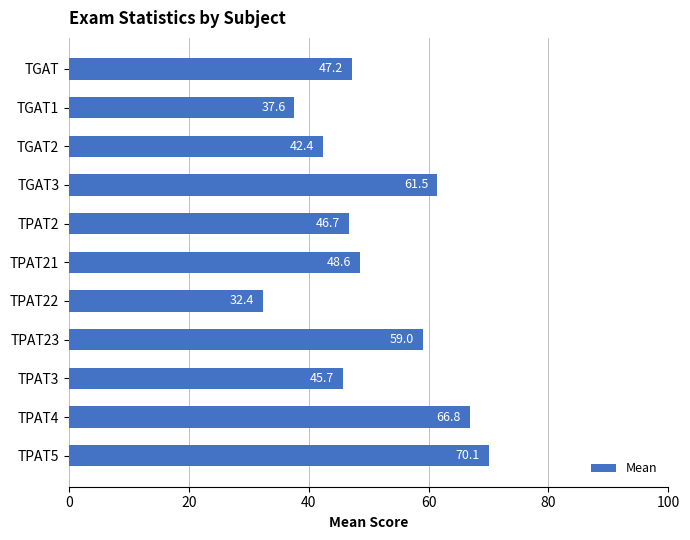

Where is the data nearest to the value 51?

TPAT21